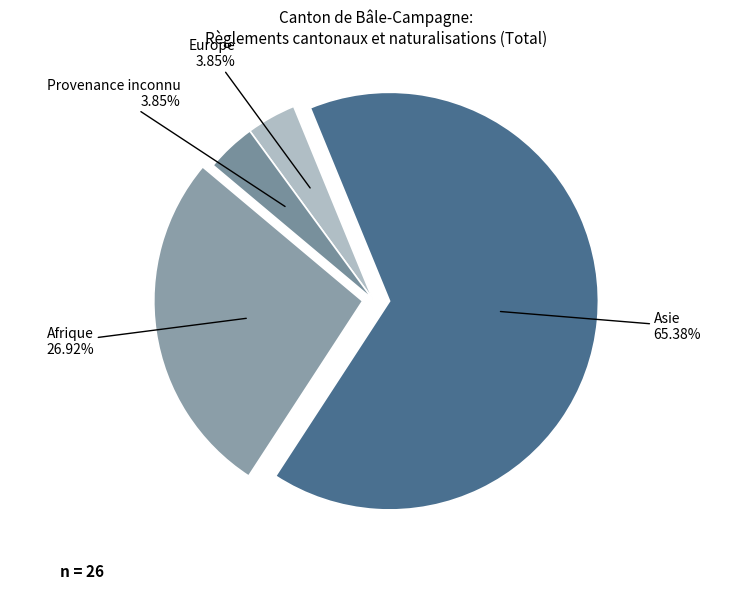

Combined, do Asie and Provenance inconnu account for over 50%?

Yes